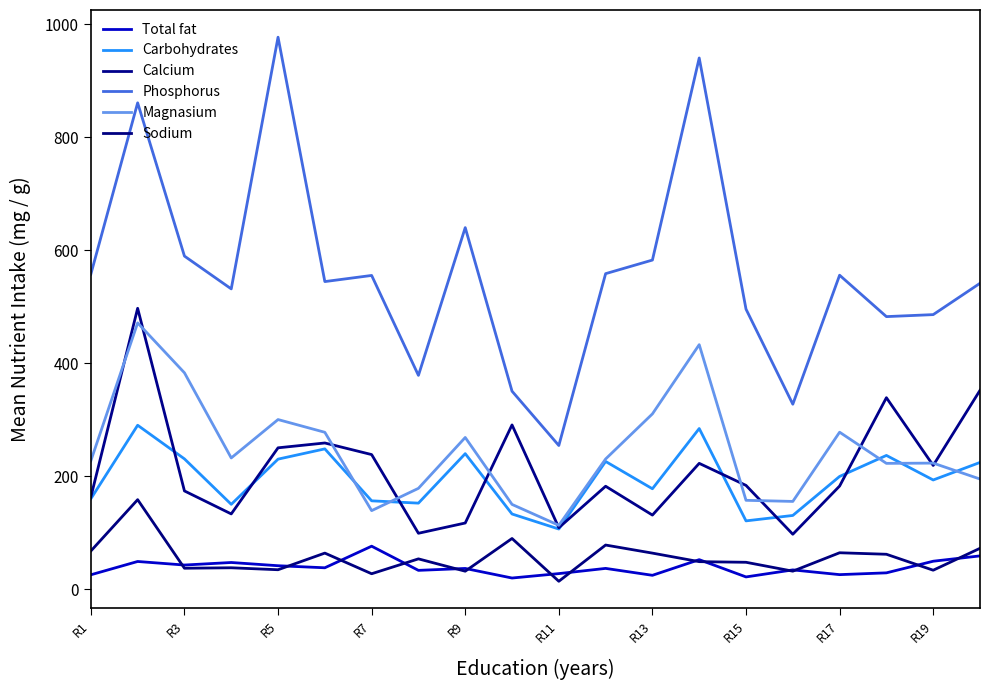

Does the chart have visible grid lines?

No